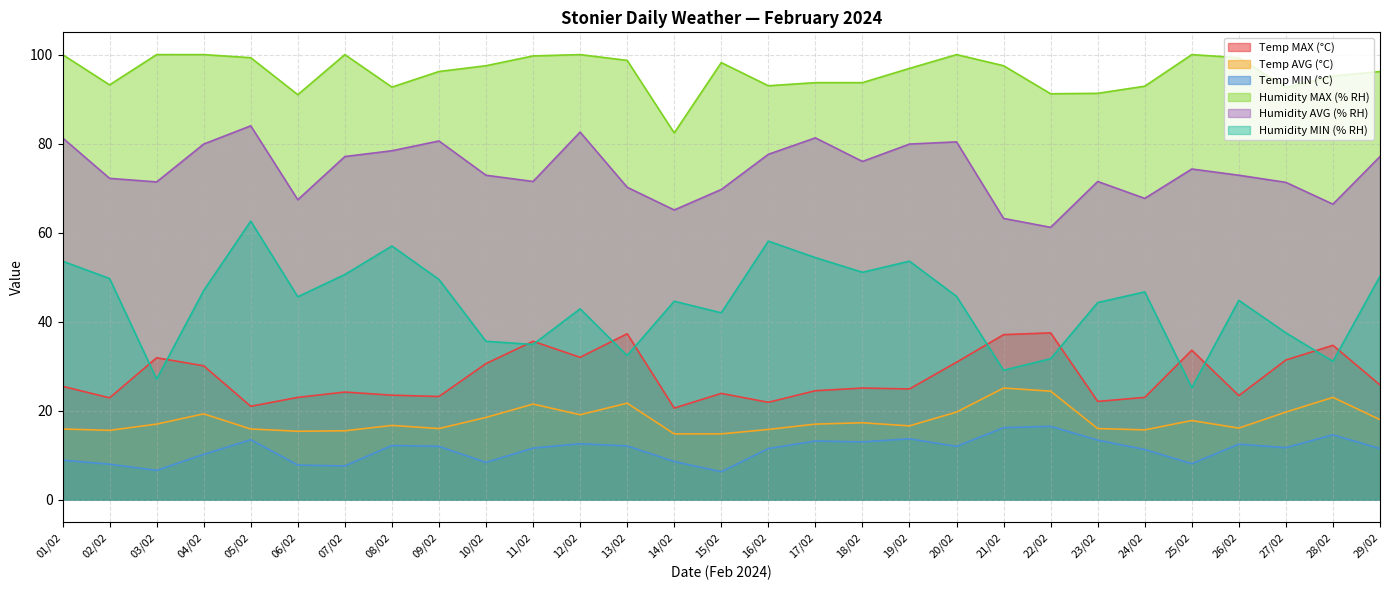

Is it true that Humidity MAX (% RH) equals 97.5 at 21/02?

True